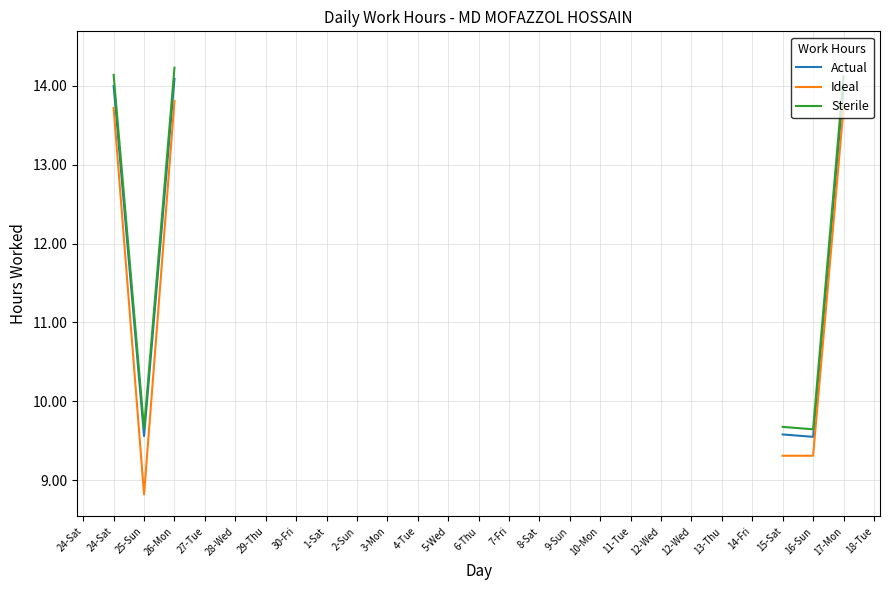

Which has a higher value, 30-Fri or 24-Sat?

24-Sat